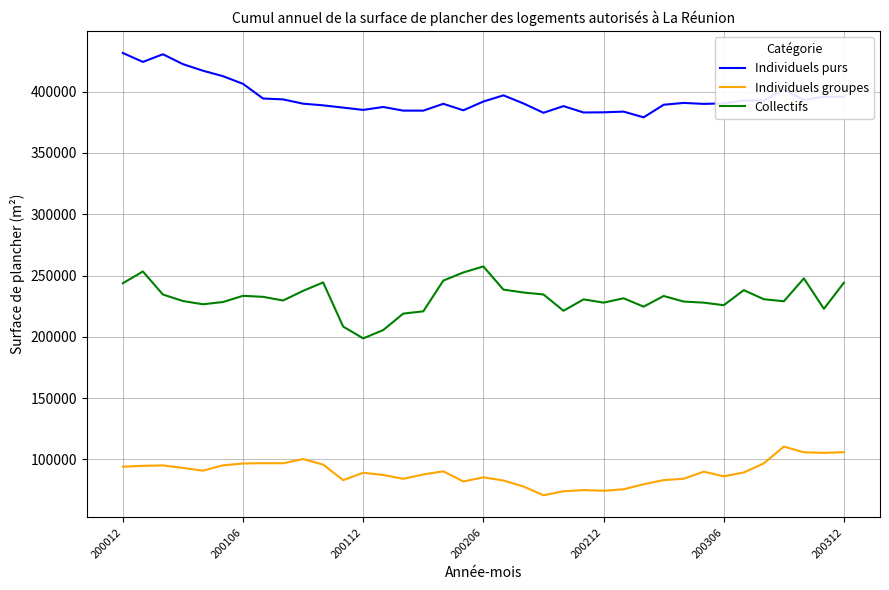

What is the average value of the Individuels purs series?

395304